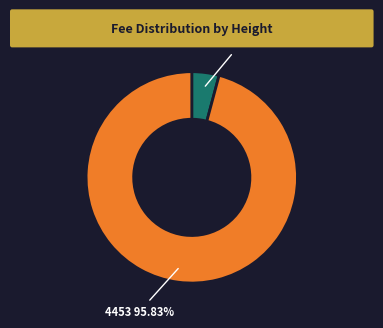

Between 4459 and 4453, which is larger?

4453